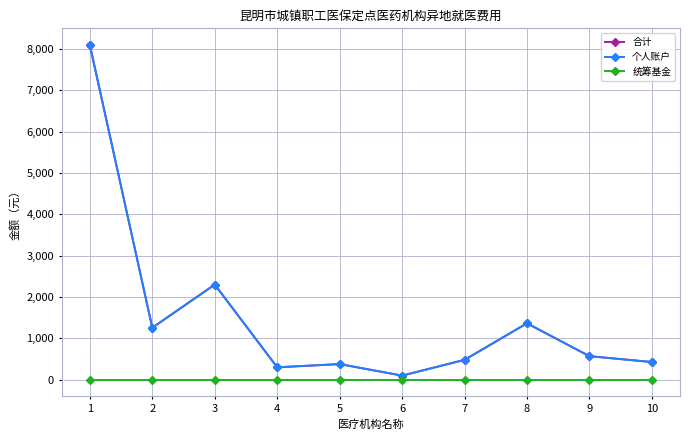

At which category does the chart reach its minimum across all series?

1